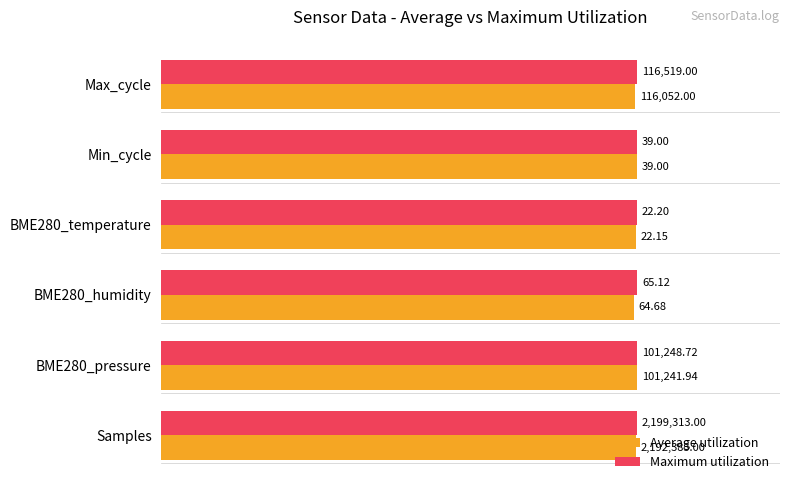

What are all the series names shown in the legend?

Average utilization, Maximum utilization